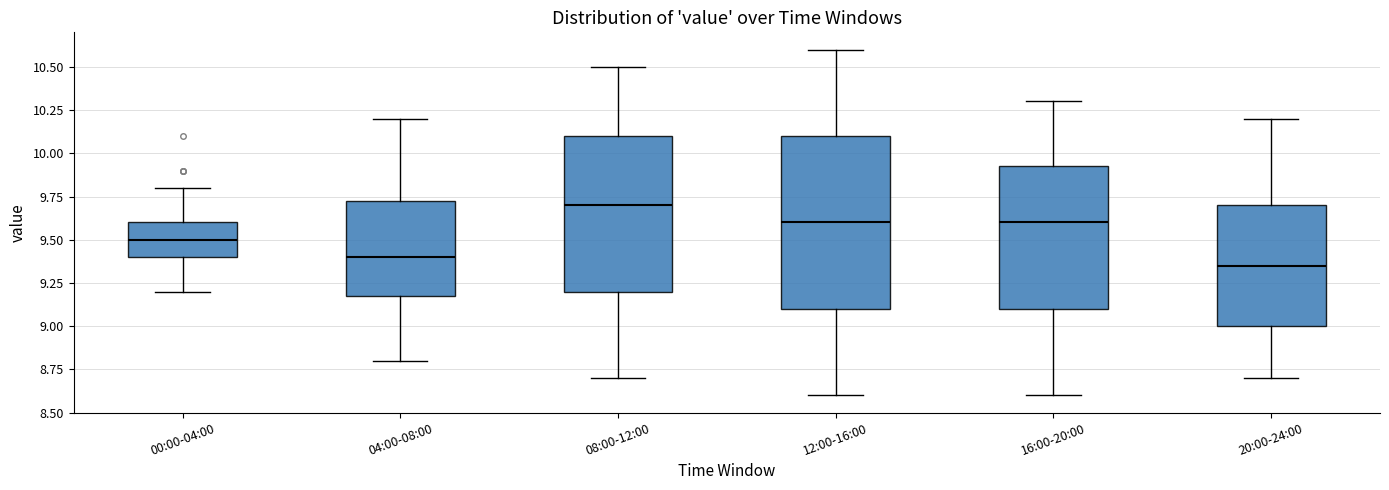

Reading left to right, transcribe this box plot: for each box, give where its median line is, the range the box spans, and where its two whiskers end, as read against the y-axis. The values are not printed on the chart, so give them approximately, as read against the axis.

00:00-04:00: median 9.50, box 9.40 to 9.60, whiskers 9.20 to 9.80
04:00-08:00: median 9.40, box 9.20 to 9.75, whiskers 8.80 to 10.20
08:00-12:00: median 9.70, box 9.20 to 10.10, whiskers 8.70 to 10.50
12:00-16:00: median 9.60, box 9.10 to 10.10, whiskers 8.60 to 10.60
16:00-20:00: median 9.60, box 9.10 to 9.95, whiskers 8.60 to 10.30
20:00-24:00: median 9.35, box 9.00 to 9.70, whiskers 8.70 to 10.20